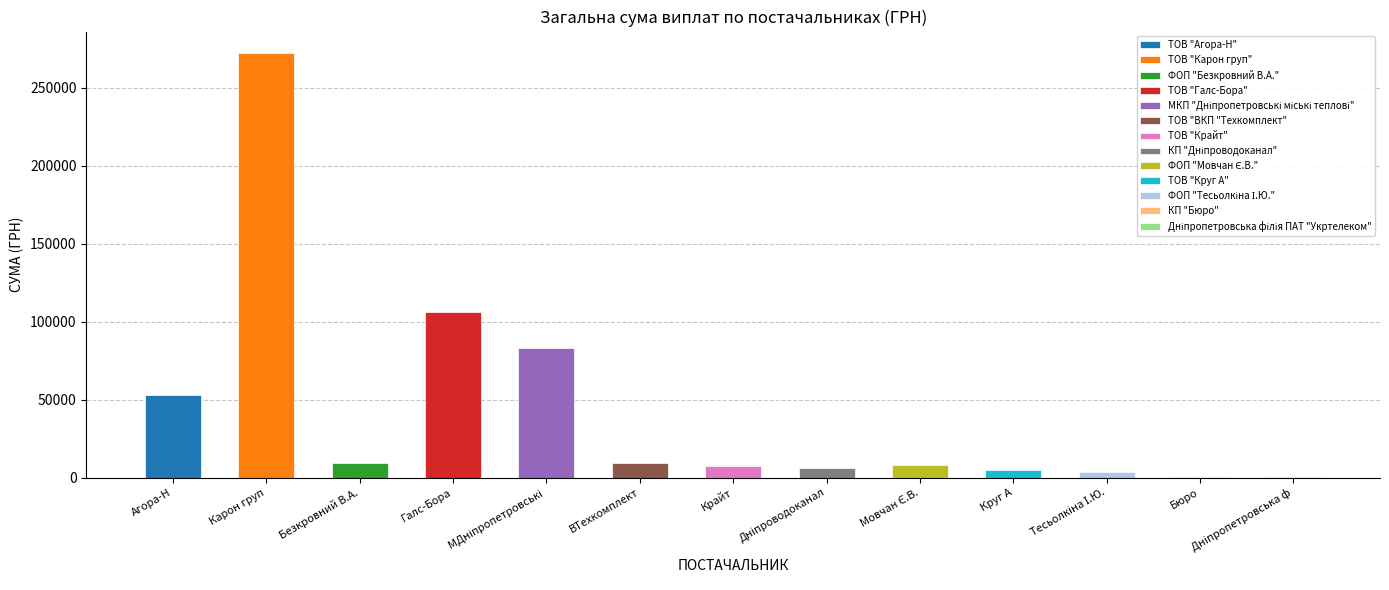

Read the value at Галс-Бора.

106147.3